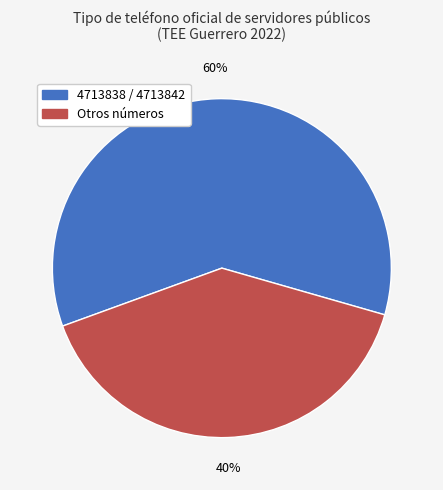

Is there any slice that represents more than half of the pie?

Yes